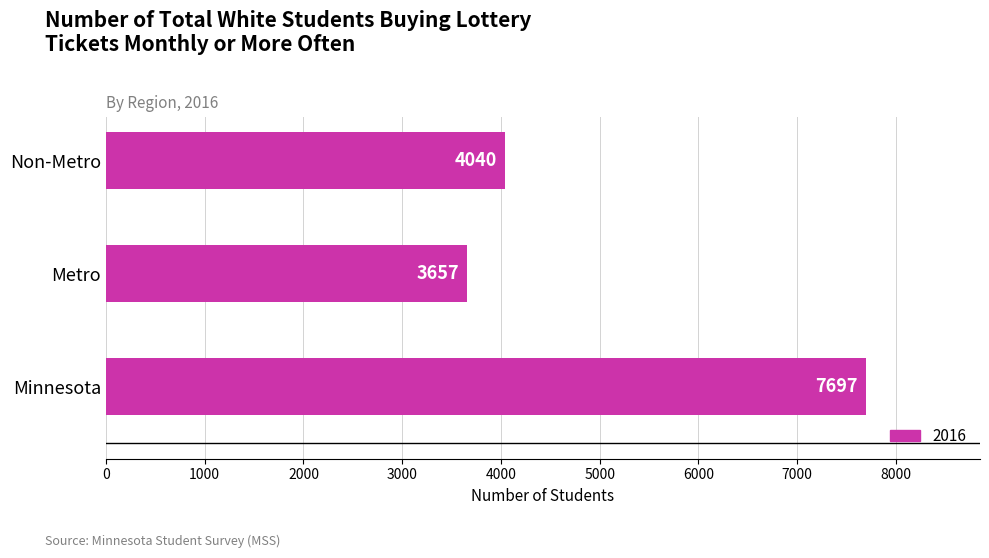

What is the sum of all values?

15394